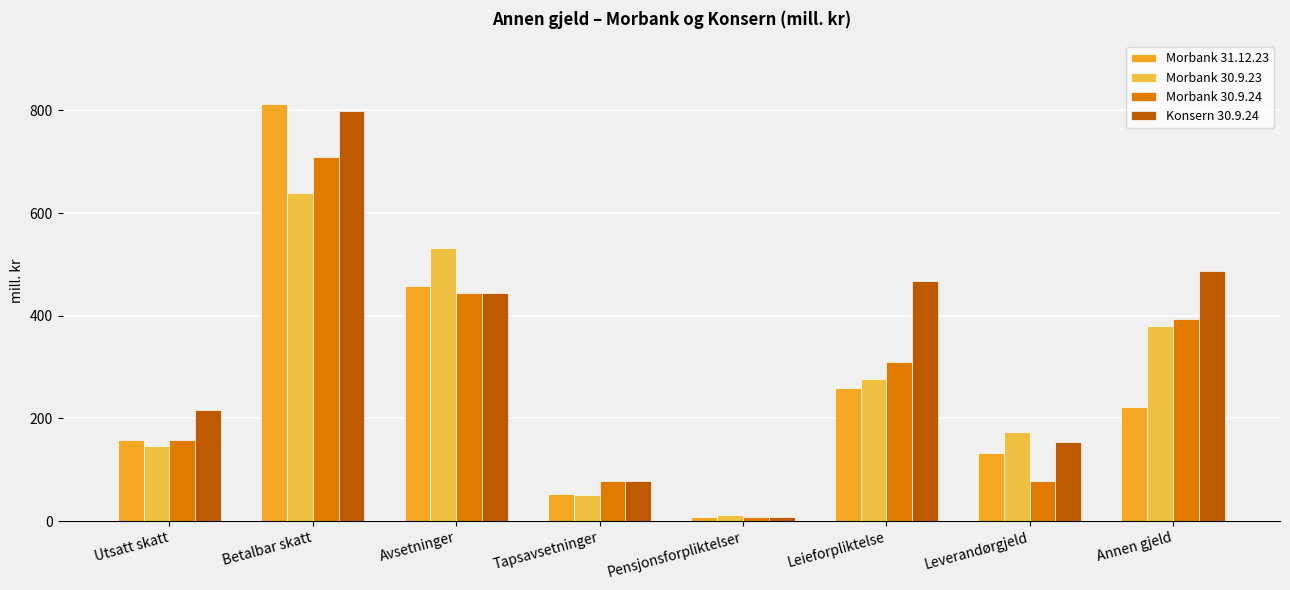

Which label corresponds to the largest value in the chart?

Betalbar skatt